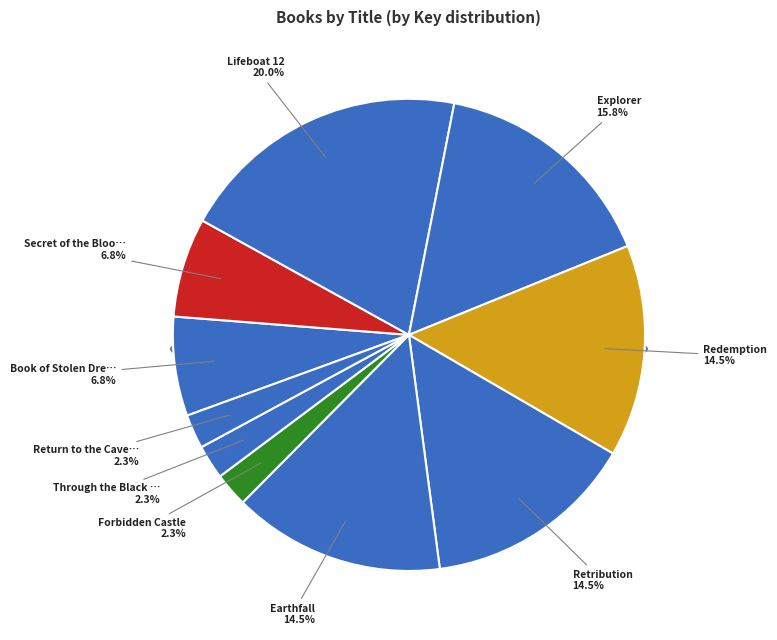

Combined, what portion of the pie is Explorer and Secret of the Bloodred Key?

22.6%